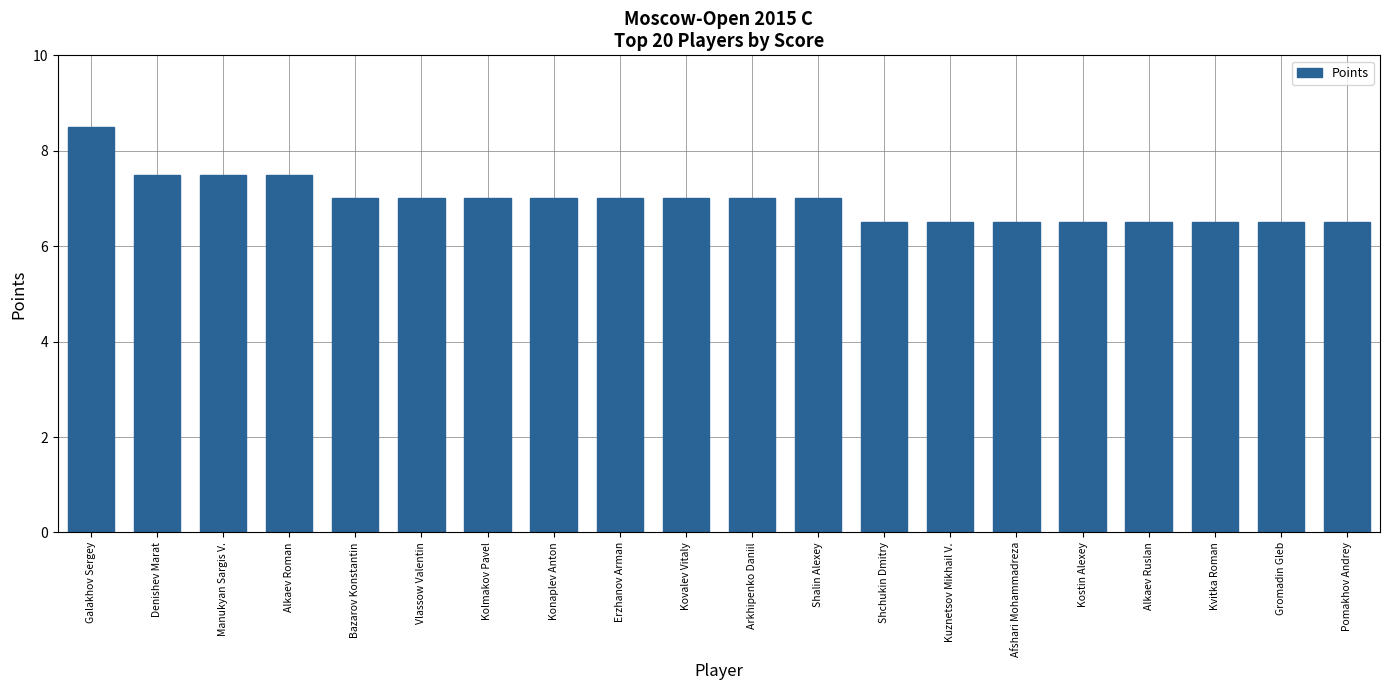

Reading left to right, extract all data points from this chart.

Galakhov Sergey=8.5	Denishev Marat=7.5	Manukyan Sargis V.=7.5	Alkaev Roman=7.5	Bazarov Konstantin=7.0	Vlassow Valentin=7.0	Kolmakov Pavel=7.0	Konaplev Anton=7.0	Erzhanov Arman=7.0	Kovalev Vitaly=7.0	Arkhipenko Daniil=7.0	Shalin Alexey=7.0	Shchukin Dmitry=6.5	Kuznetsov Mikhail V.=6.5	Afshari Mohammadreza=6.5	Kostin Alexey=6.5	Alkaev Ruslan=6.5	Kvitka Roman=6.5	Gromadin Gleb=6.5	Pomakhov Andrey=6.5